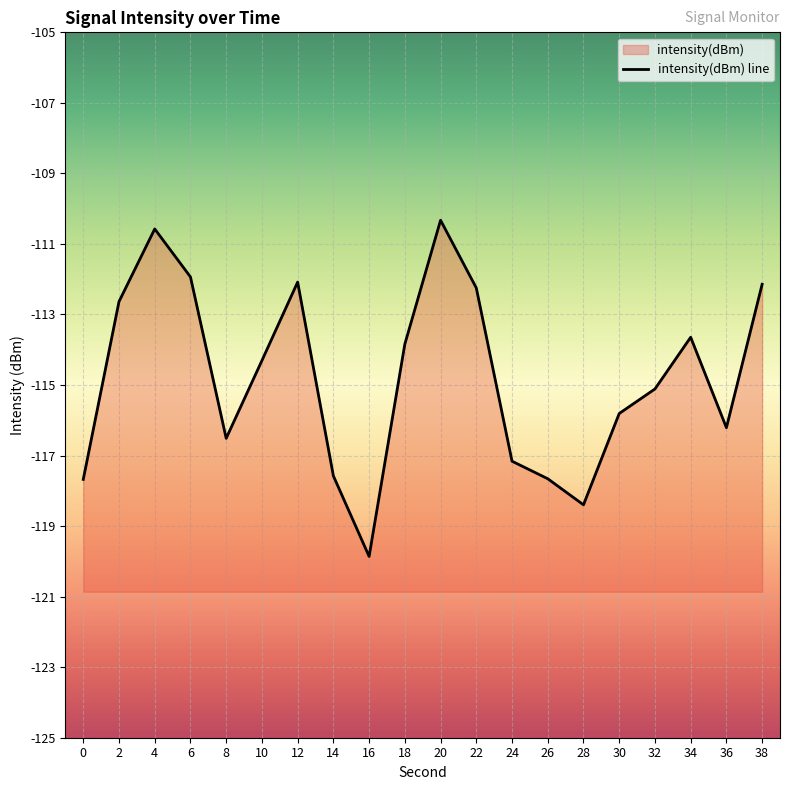

How many points are lower than both their immediate neighbors (excluding endpoints)?

4